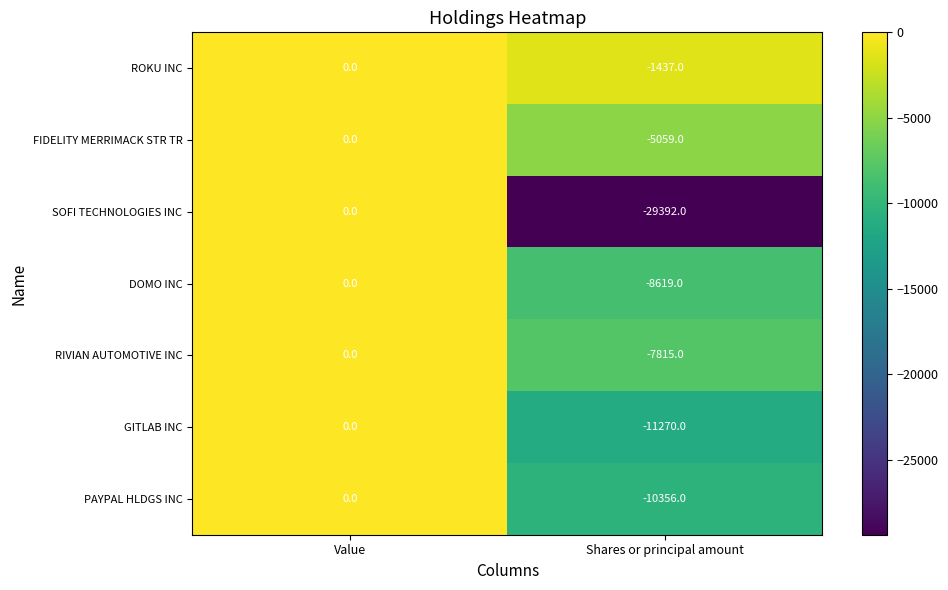

The value of GITLAB INC at Value is 0. True or false?

True